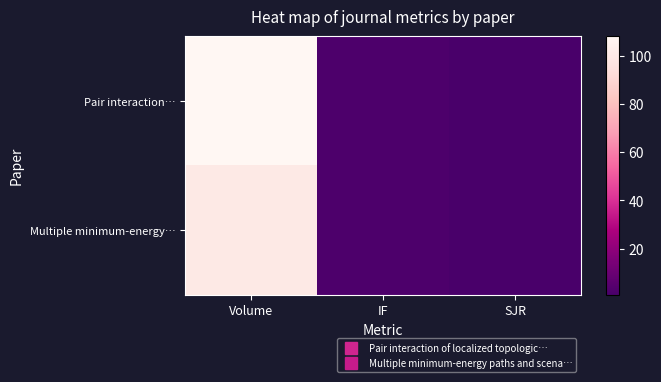

Reading right to left, transcribe all the data shown in this chart.

Pair interaction…: SJR=0.9	IF=2.5	Volume=108.0
Multiple minimum-energy…: SJR=1.0	IF=2.3	Volume=100.0